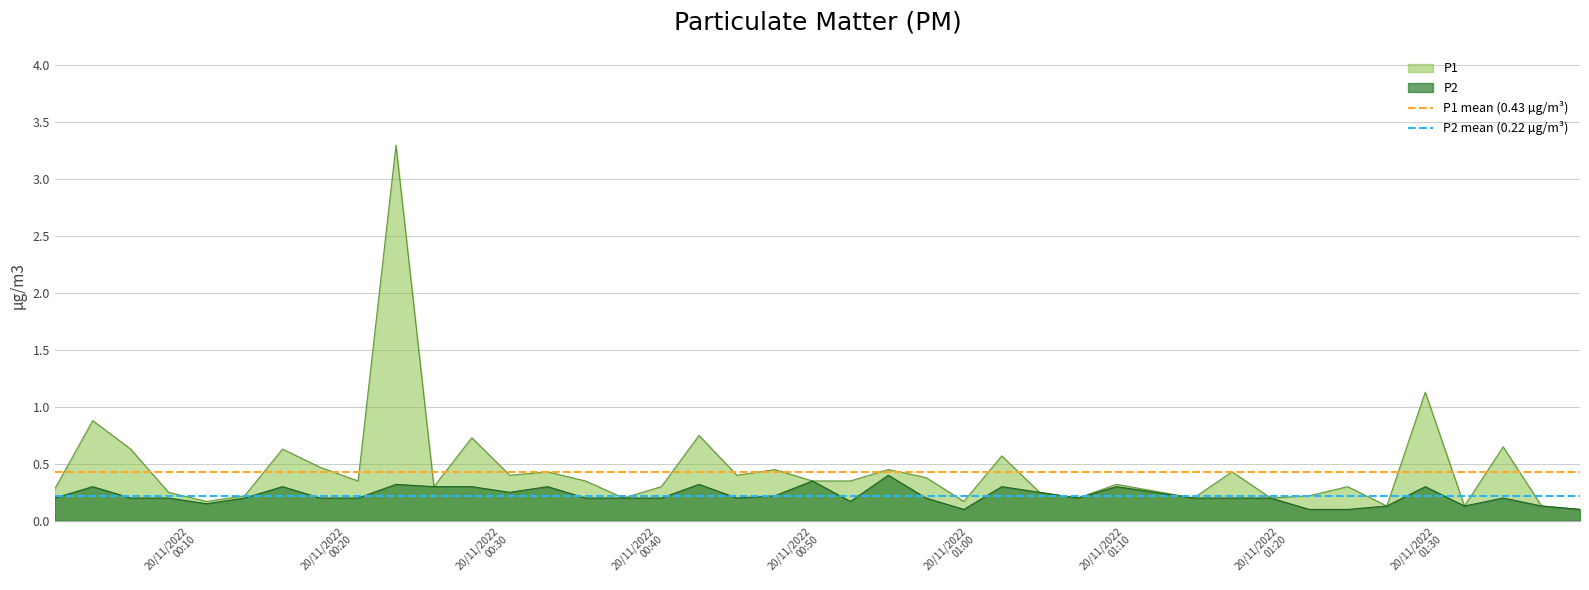

Does the chart have visible grid lines?

Yes